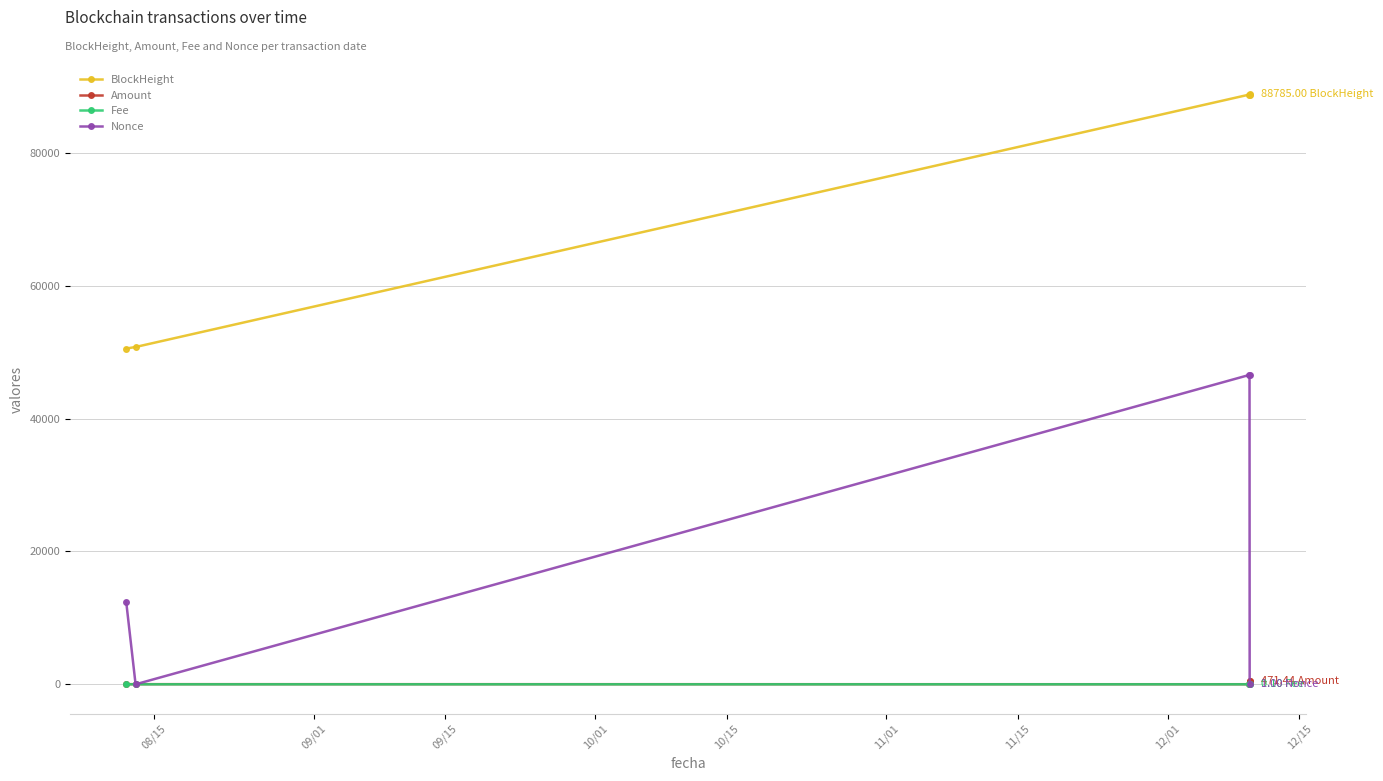

Count the Fee values in the range 0 to 1.

5